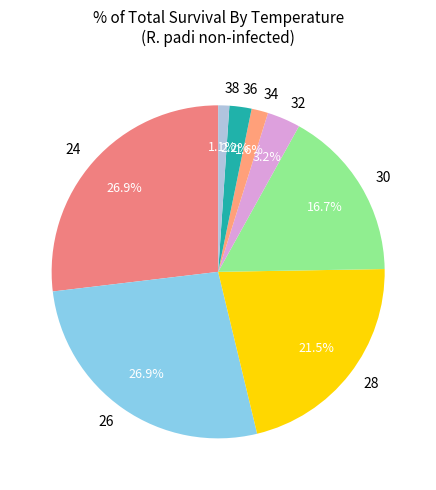

Combined, what portion of the pie is 34 and 26?

28.5%